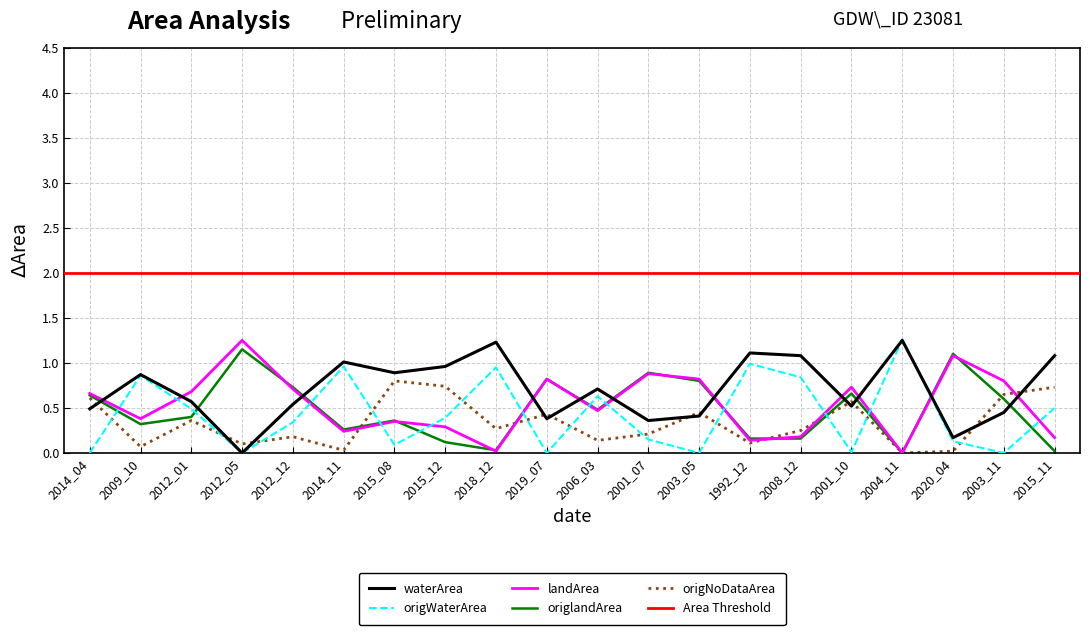

Which series ends up on top after the final intersection of landArea and origNoDataArea?

origNoDataArea